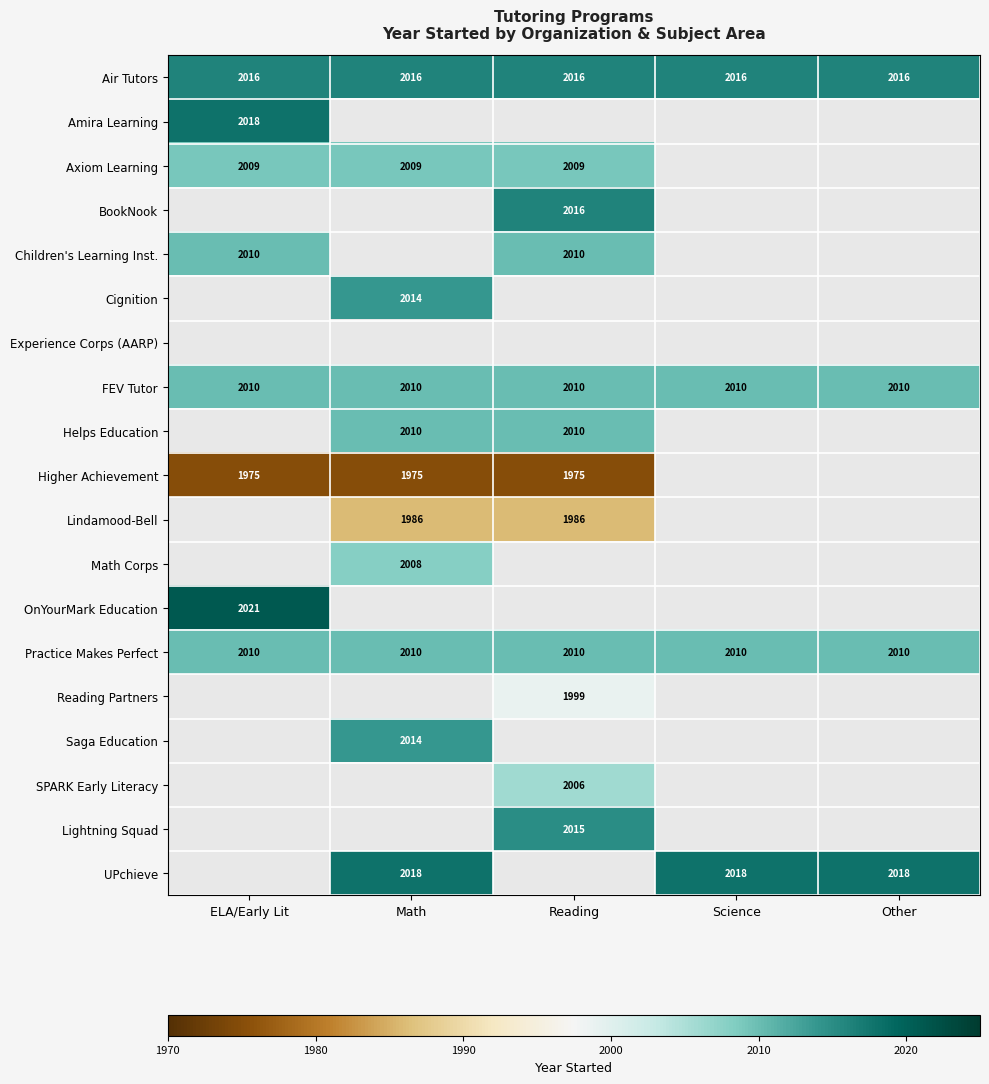

What is the average value of the Practice Makes Perfect series?

2010